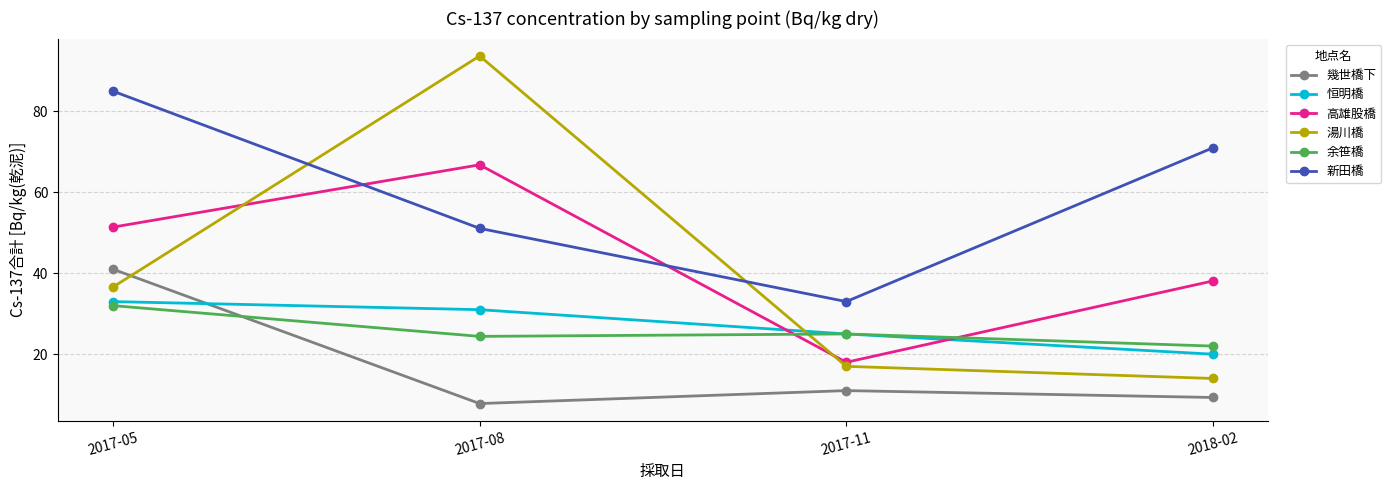

Reading left to right, extract all data points from this chart.

幾世橋下: 41.0	7.8	11.0	9.3
恒明橋: 33.0	31.0	25.0	20.0
高雄股橋: 51.4	66.8	18.0	38.1
湯川橋: 36.6	93.7	17.0	14.0
余笹橋: 32.0	24.4	25.0	22.0
新田橋: 85.0	51.1	33.0	71.0